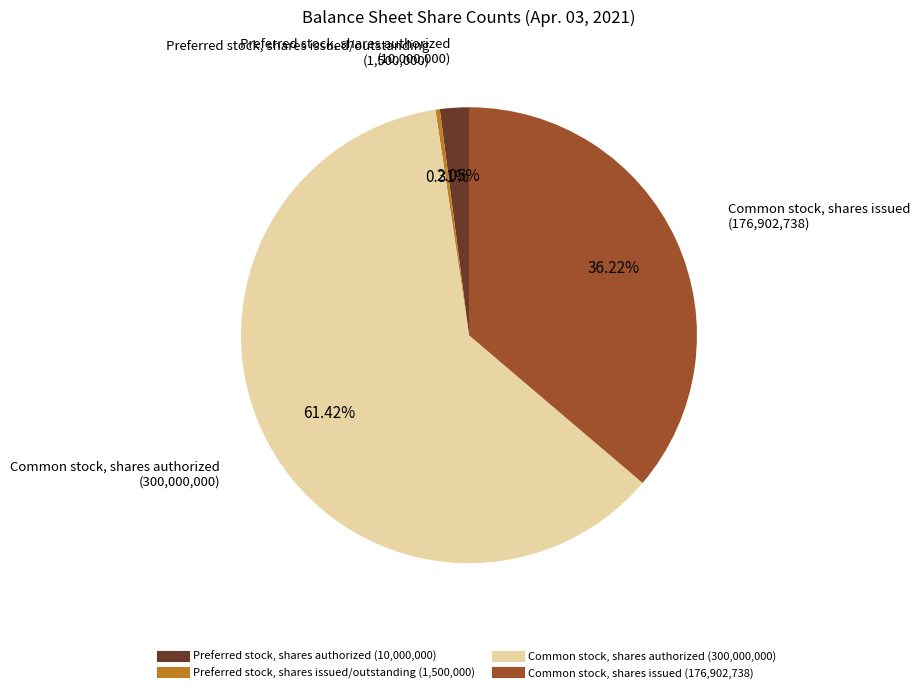

Which slice is the largest?

Common stock, shares authorized